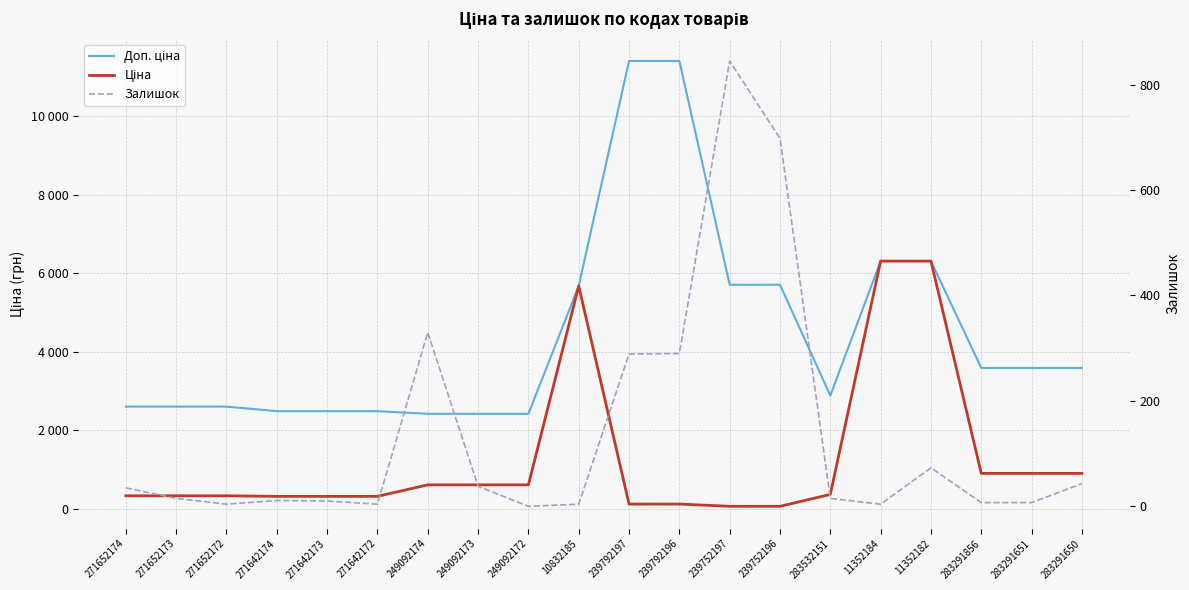

Is the value of Ціна at 283291650 greater than the value of Залишок at 283532151?

Yes